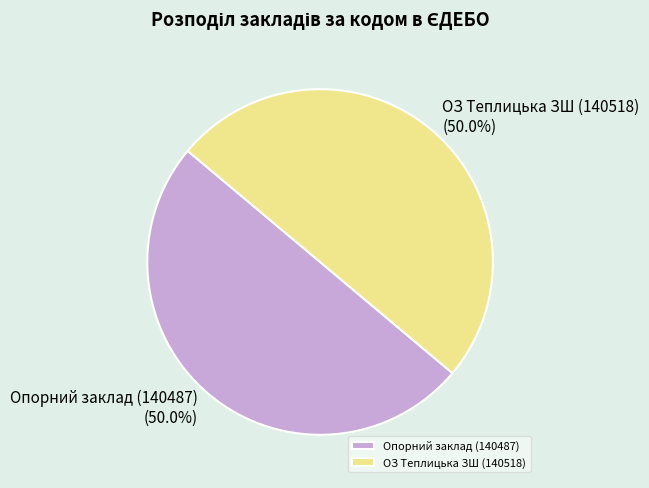

Count the number of slices in the pie.

2